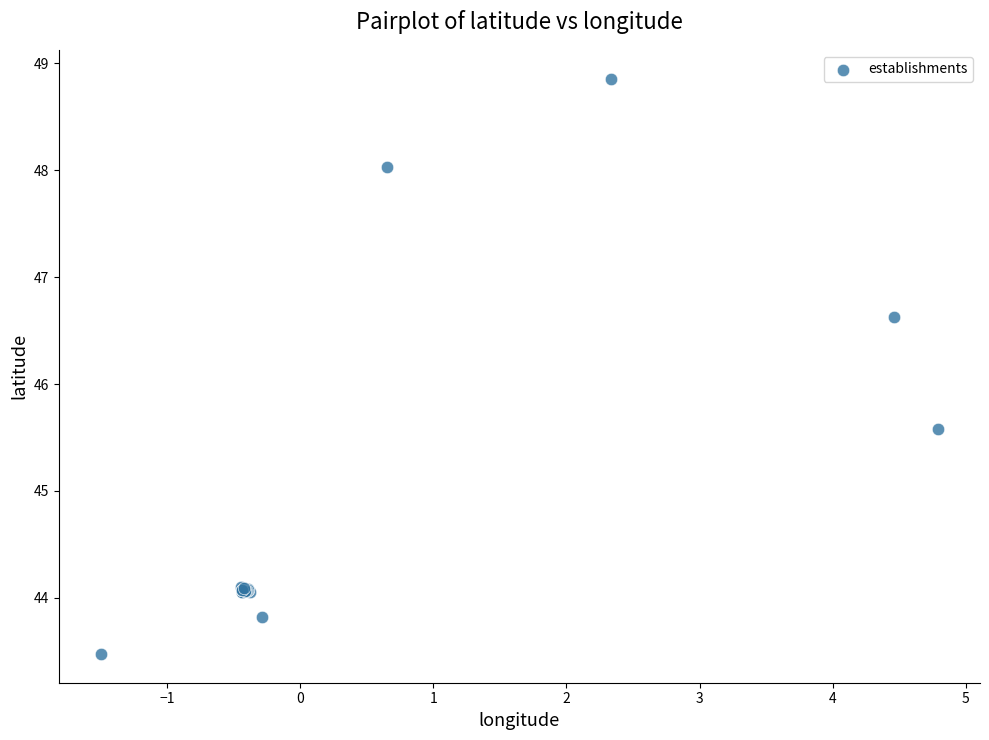

What Y value in the scatter plot is closest to 46?

45.6